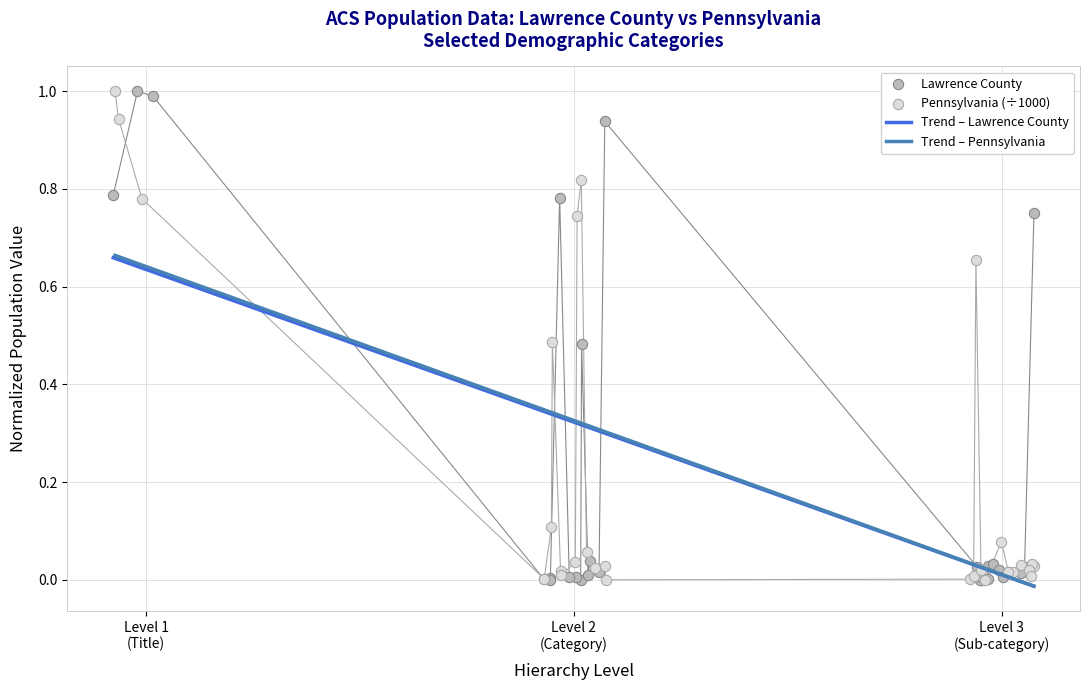

Which series has the largest Y range (max minus min)?

Lawrence County